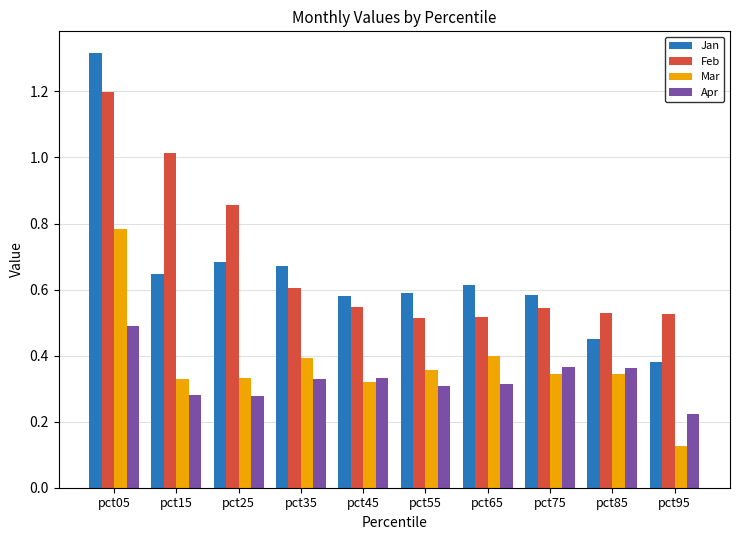

Is the value of Apr at pct15 greater than the value of Jan at pct15?

No